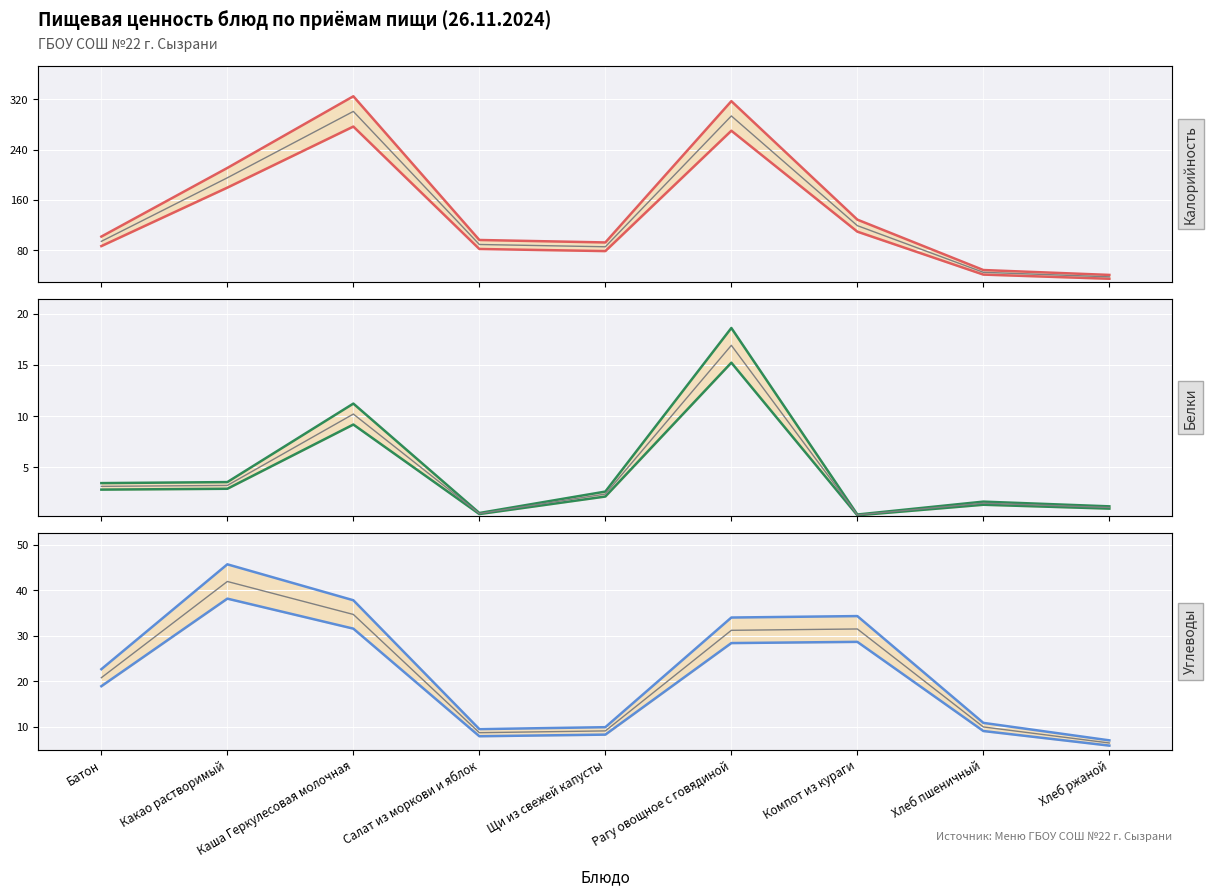

True or false: Белки and Калорийность cross at least once.

False